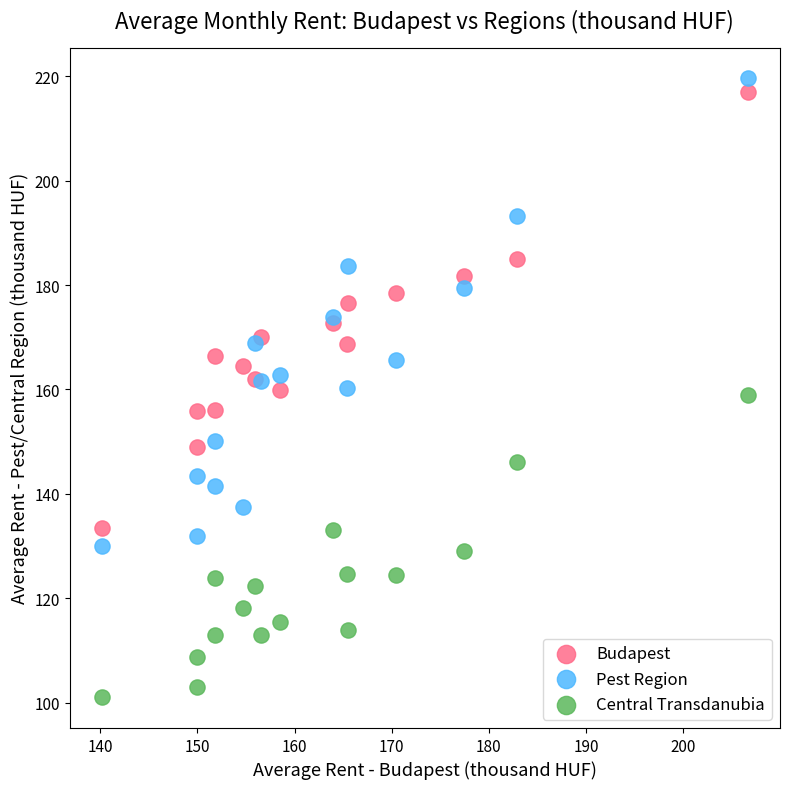

Which series has the largest Y range (max minus min)?

Pest Region